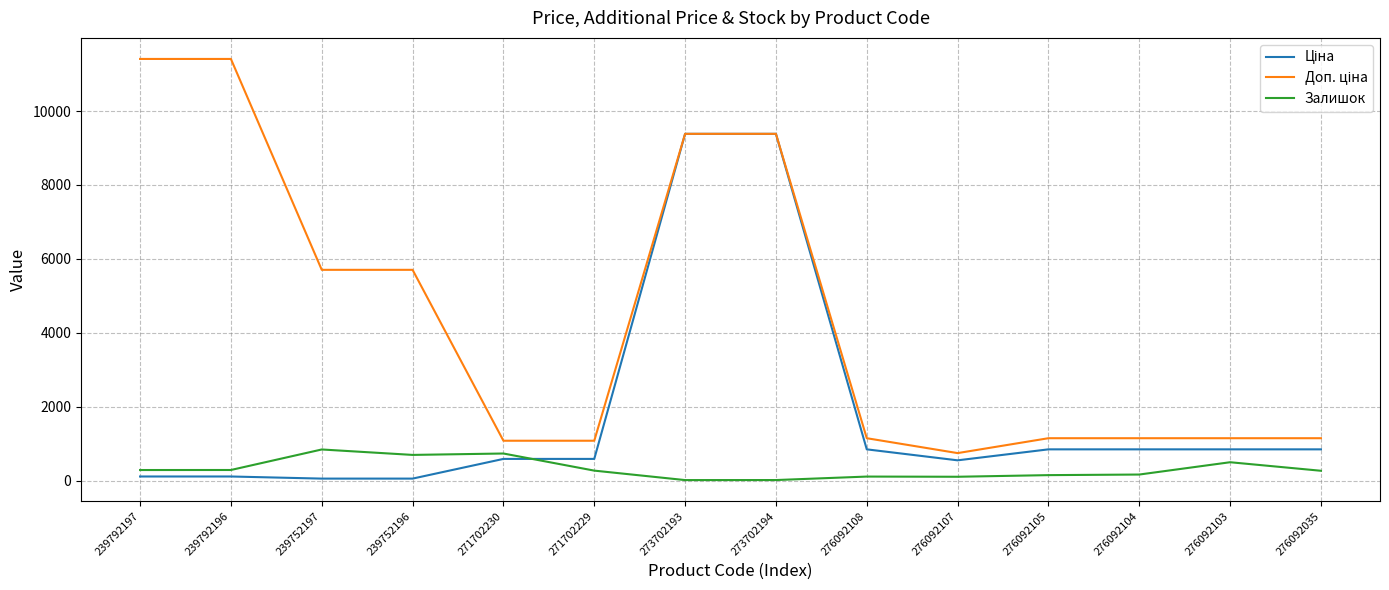

What is the difference between the highest and lowest values at 276092035?

880.7